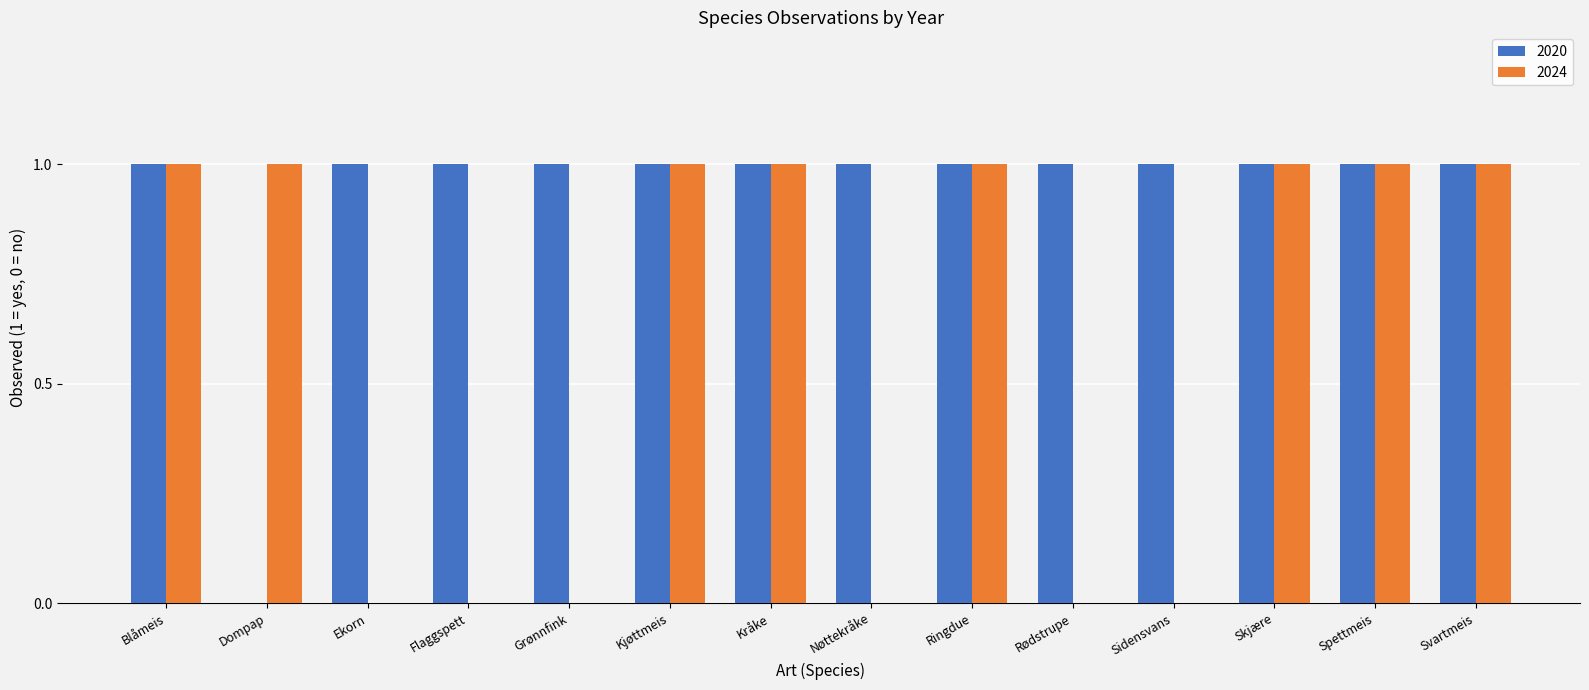

What is the sum of all 2020 values?

13